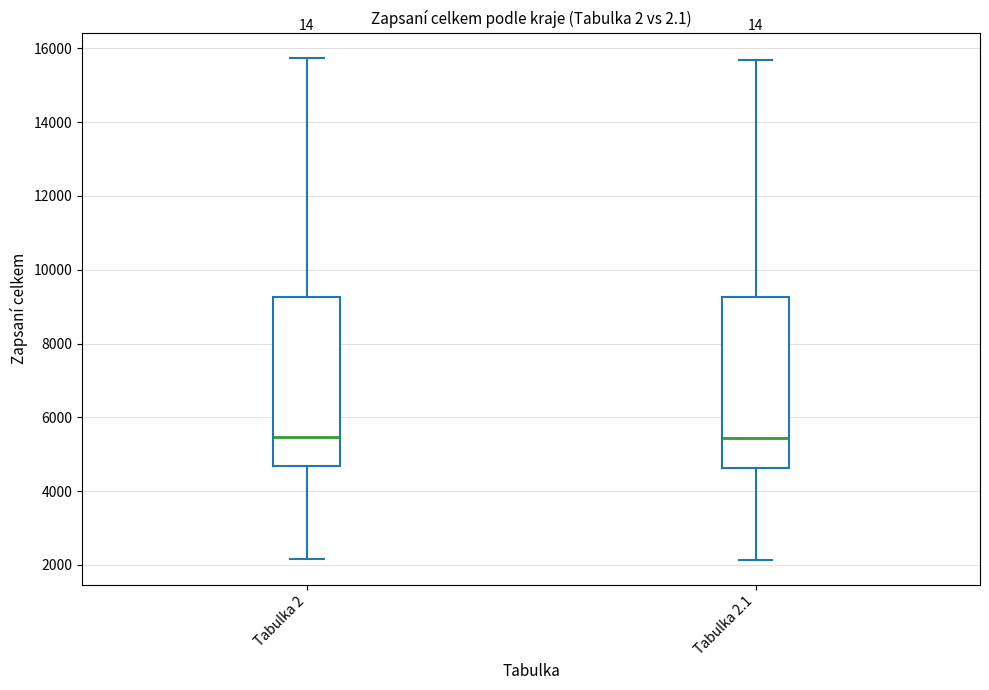

Reading left to right, read every box against the y-axis: the position of its median line, the range the box covers, and the ends of its whiskers. The values are not printed on the chart, so give them approximately, as read against the axis.

Tabulka 2: median 5400, box 4600 to 9200, whiskers 2200 to 15800
Tabulka 2.1: median 5400, box 4600 to 9200, whiskers 2200 to 15600